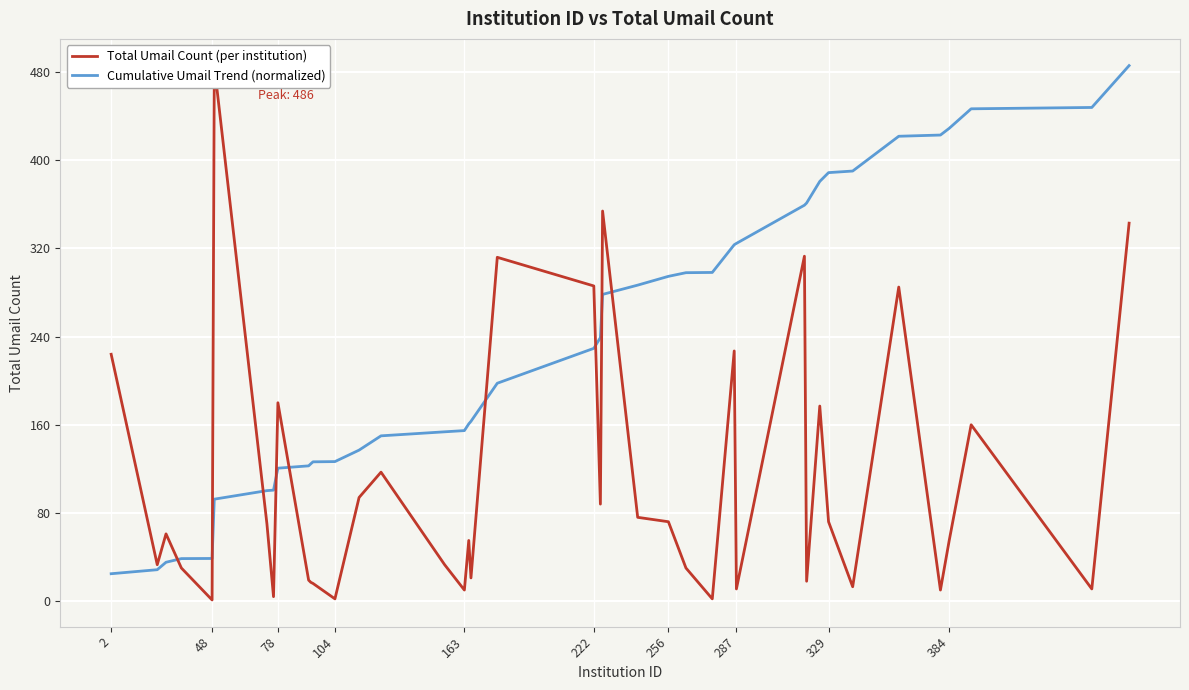

How many data points does each series have?

40